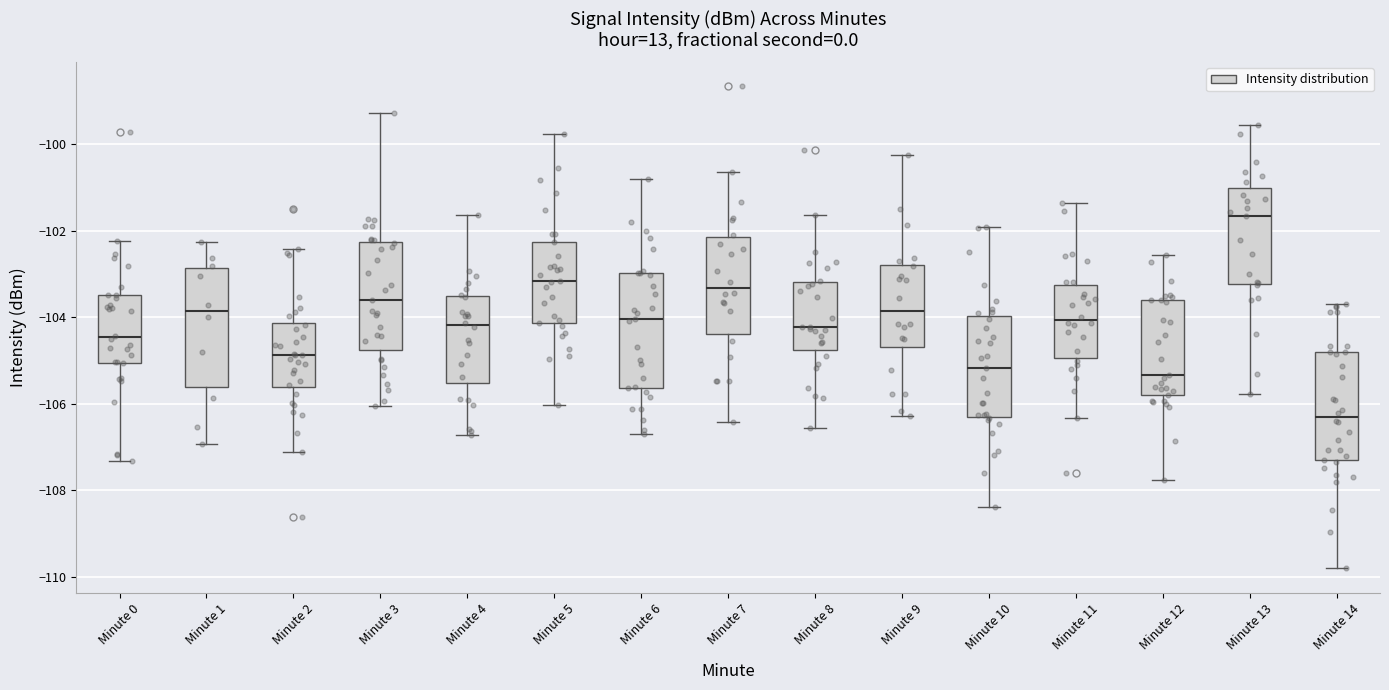

Reading left to right, read every box against the y-axis: the position of its median line, the range the box covers, and the ends of its whiskers. The values are not printed on the chart, so give them approximately, as read against the axis.

Minute 0: median -104.4, box -105.0 to -103.4, whiskers -107.4 to -102.2
Minute 1: median -103.8, box -105.6 to -102.8, whiskers -107.0 to -102.2
Minute 2: median -104.8, box -105.6 to -104.2, whiskers -107.2 to -102.4
Minute 3: median -103.6, box -104.8 to -102.2, whiskers -106.0 to -99.2
Minute 4: median -104.2, box -105.6 to -103.6, whiskers -106.8 to -101.6
Minute 5: median -103.2, box -104.2 to -102.2, whiskers -106.0 to -99.8
Minute 6: median -104.0, box -105.6 to -103.0, whiskers -106.6 to -100.8
Minute 7: median -103.4, box -104.4 to -102.2, whiskers -106.4 to -100.6
Minute 8: median -104.2, box -104.8 to -103.2, whiskers -106.6 to -101.6
Minute 9: median -103.8, box -104.6 to -102.8, whiskers -106.2 to -100.2
Minute 10: median -105.2, box -106.2 to -104.0, whiskers -108.4 to -101.8
Minute 11: median -104.0, box -105.0 to -103.2, whiskers -106.4 to -101.4
Minute 12: median -105.4, box -105.8 to -103.6, whiskers -107.8 to -102.6
Minute 13: median -101.6, box -103.2 to -101.0, whiskers -105.8 to -99.6
Minute 14: median -106.4, box -107.4 to -104.8, whiskers -109.8 to -103.6